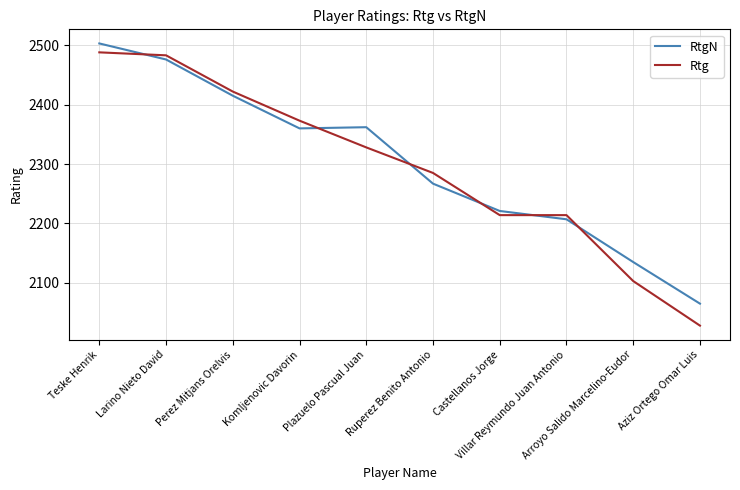

What are all the series names shown in the legend?

RtgN, Rtg